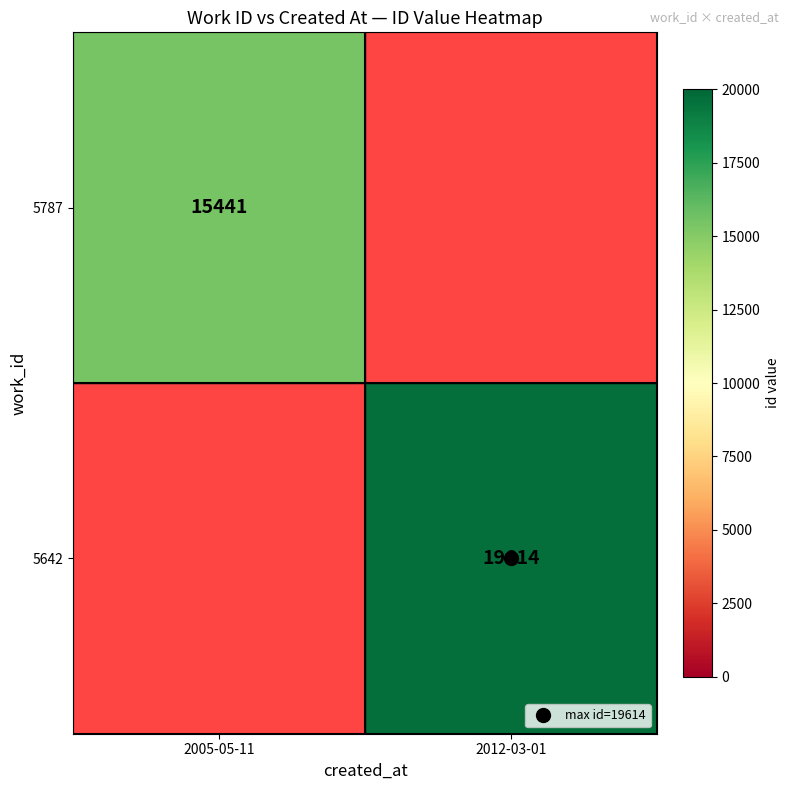

Between 2005-05-11 and 2012-03-01, which is larger?

2012-03-01